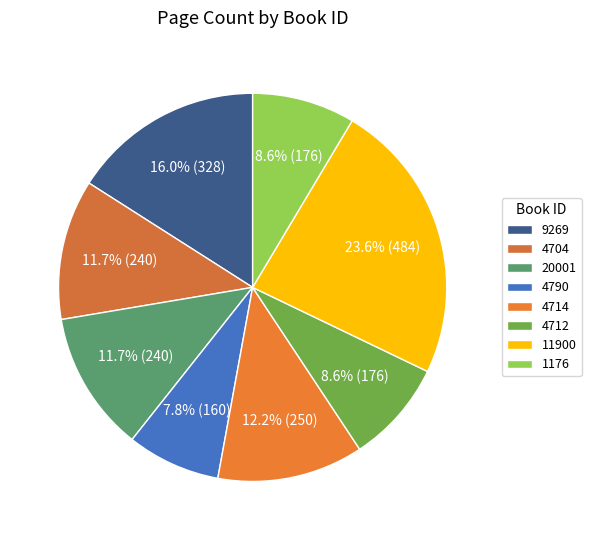

What percentage do 11900 and 4704 together represent?

35.2%